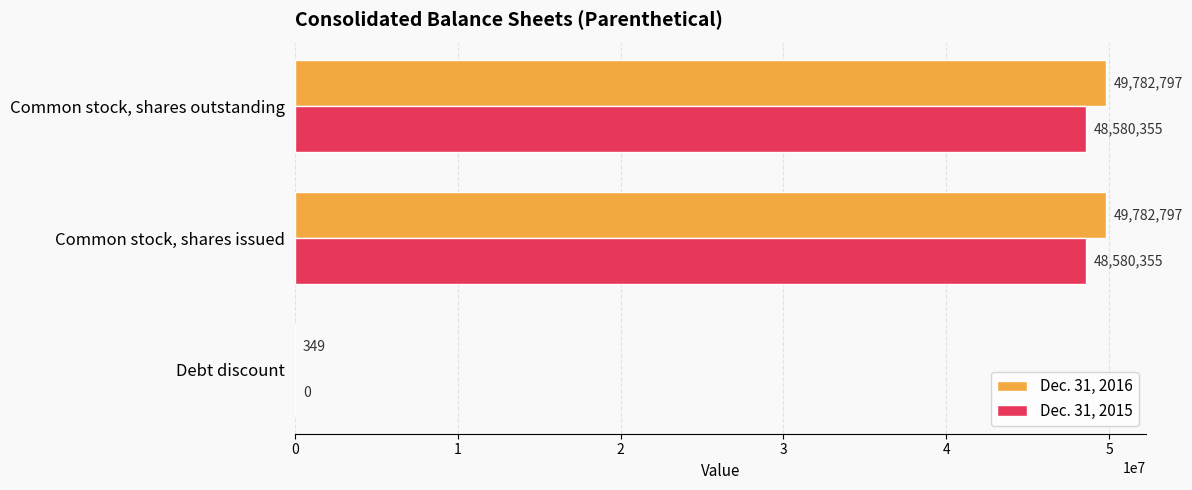

At which label is Dec. 31, 2016 closest to 24891573?

Debt discount